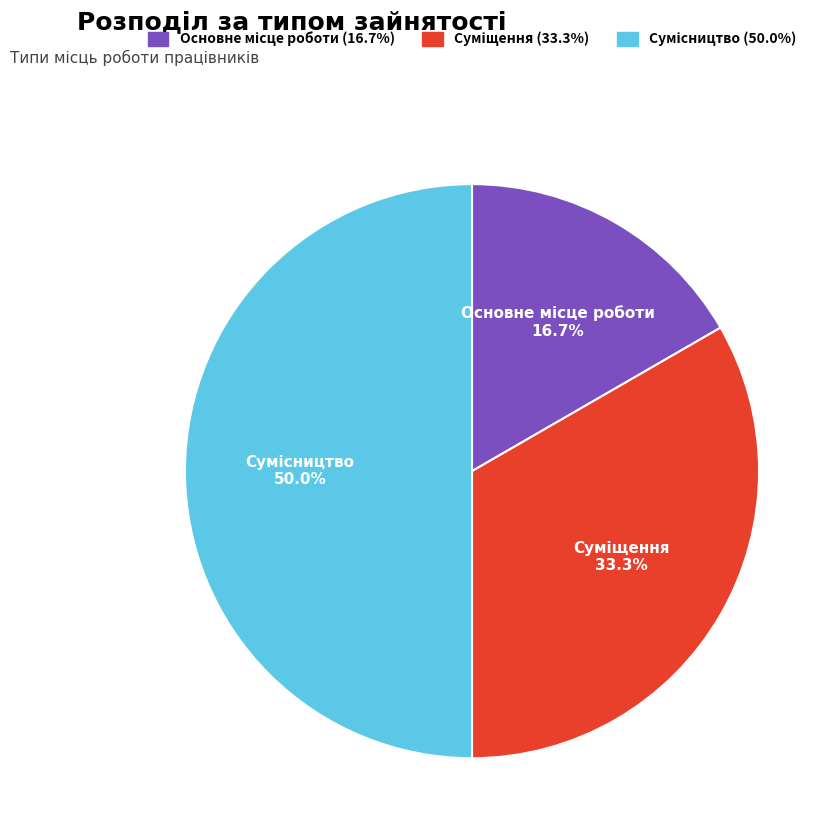

How many slices are in this pie chart?

3